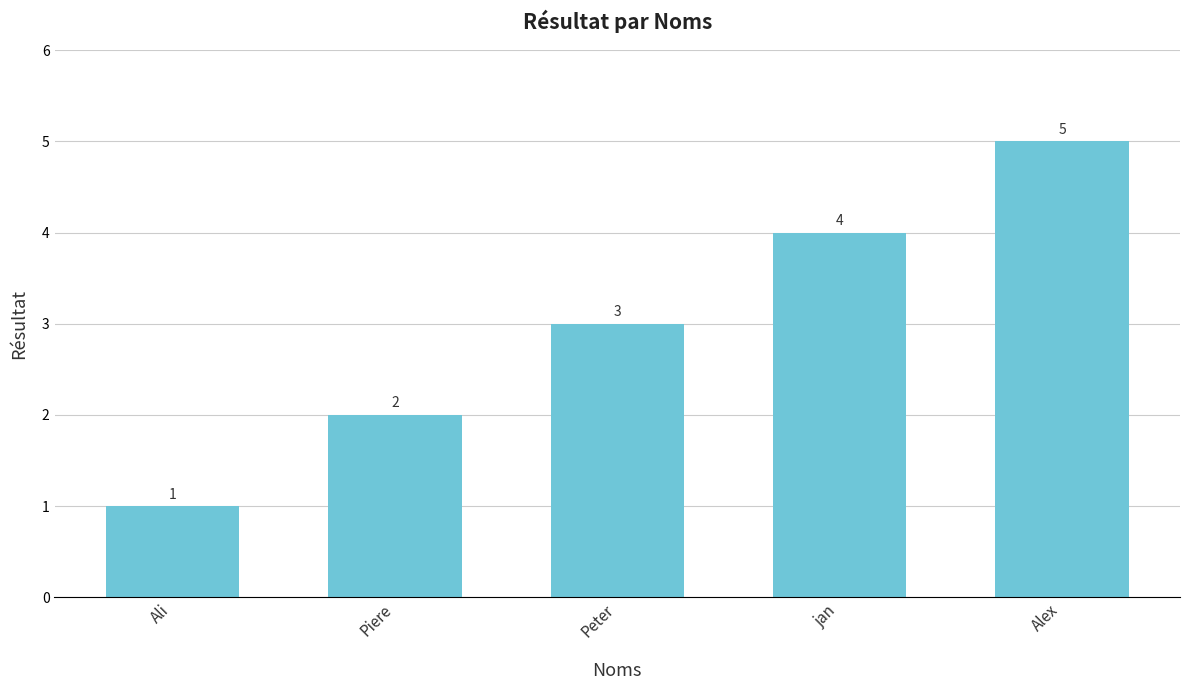

Is it true that the value at Peter is 4?

False